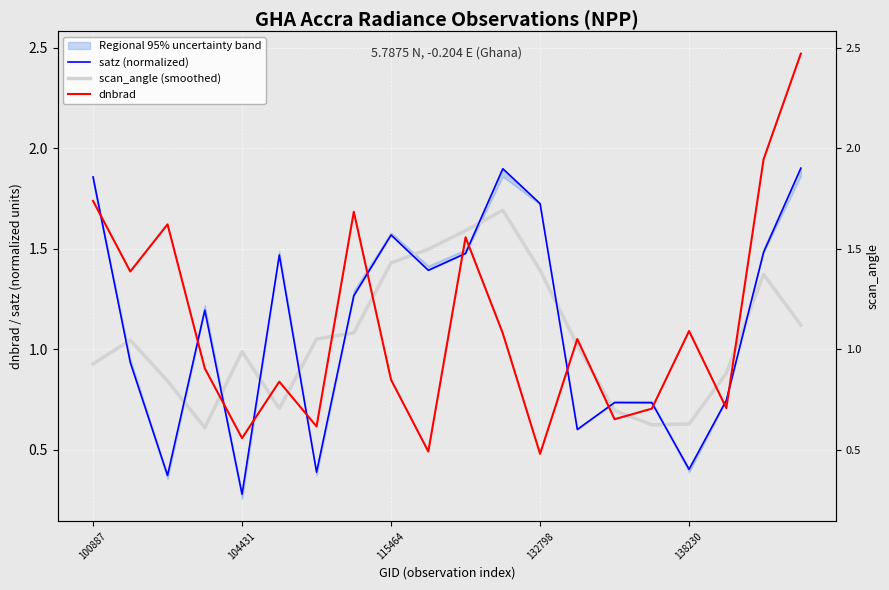

What value does the satz (normalized) series have at 14?

0.7